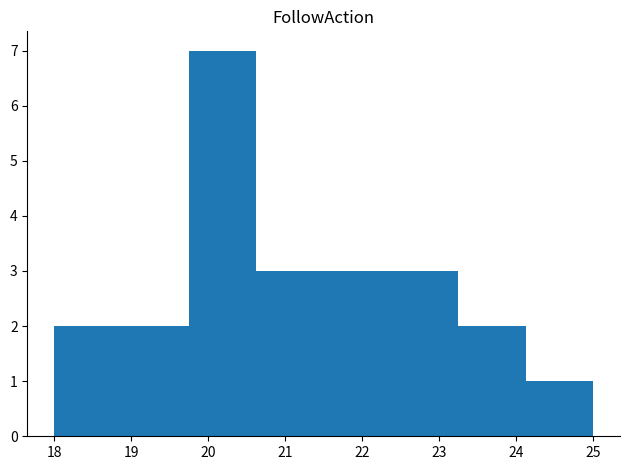

What is the height of the bar covering 20.6 to 21.5 on the x-axis? Neither the bar edges nor the heights are printed on the chart, so give them approximately, as read against the axes.

3